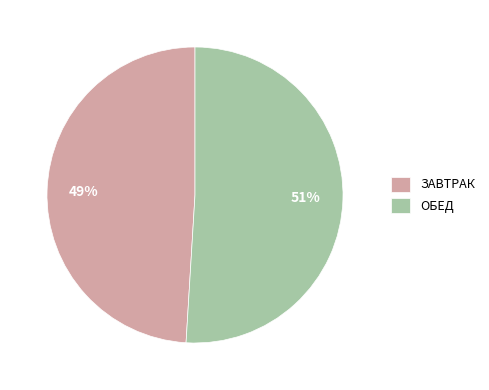

How many segments does this pie chart have?

2